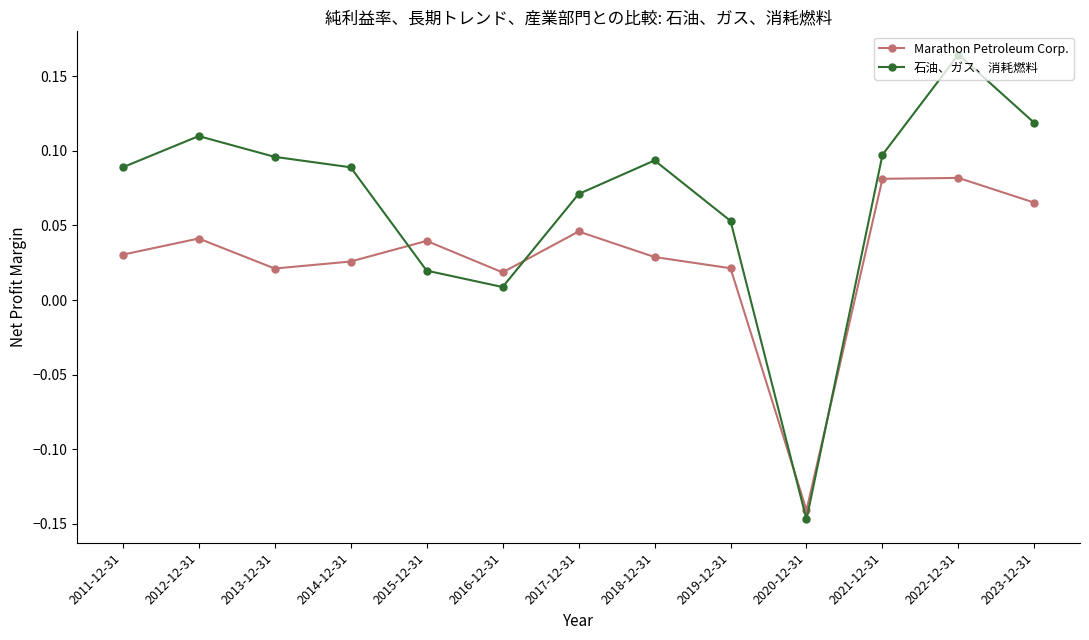

At which category does the chart reach its minimum across all series?

2020-12-31